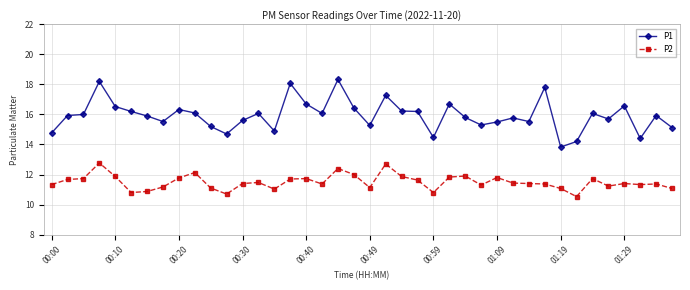

How many values in the P1 series exceed 15?

33